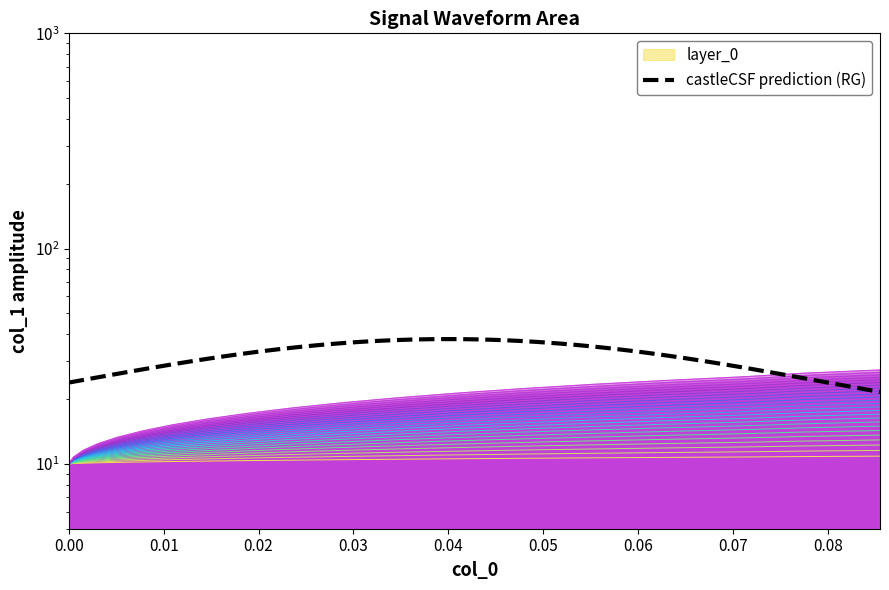

True or false: col_1_neg and col_1_pos intersect in this chart.

False